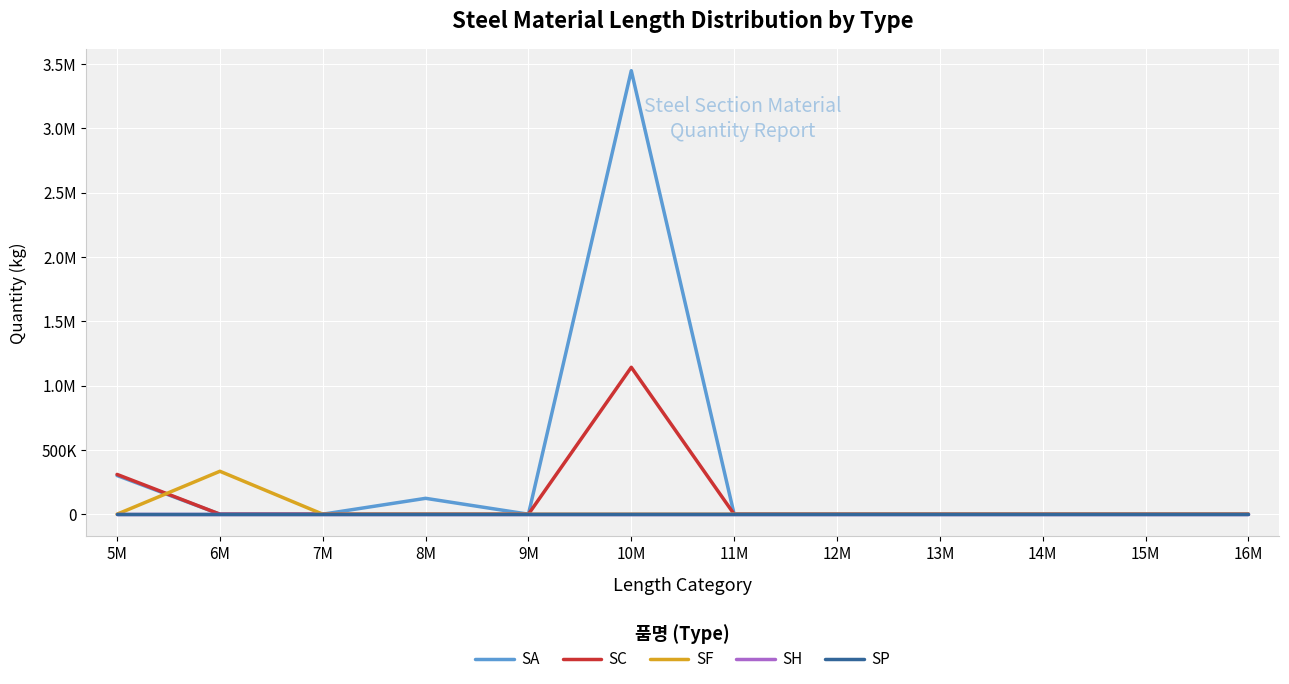

Reading left to right, transcribe all the data shown in this chart.

SA: 5M=300612	6M=0	7M=0	8M=123297	9M=0	10M=3447721	11M=0	12M=0	13M=0	14M=0	15M=0	16M=0
SC: 5M=309194	6M=0	7M=0	8M=0	9M=0	10M=1142021	11M=0	12M=0	13M=0	14M=0	15M=0	16M=0
SF: 5M=0	6M=333620	7M=0	8M=0	9M=0	10M=0	11M=0	12M=0	13M=0	14M=0	15M=0	16M=0
SH: 5M=0	6M=0	7M=0	8M=0	9M=0	10M=0	11M=0	12M=0	13M=0	14M=0	15M=0	16M=0
SP: 5M=0	6M=0	7M=0	8M=0	9M=0	10M=0	11M=0	12M=0	13M=0	14M=0	15M=0	16M=0